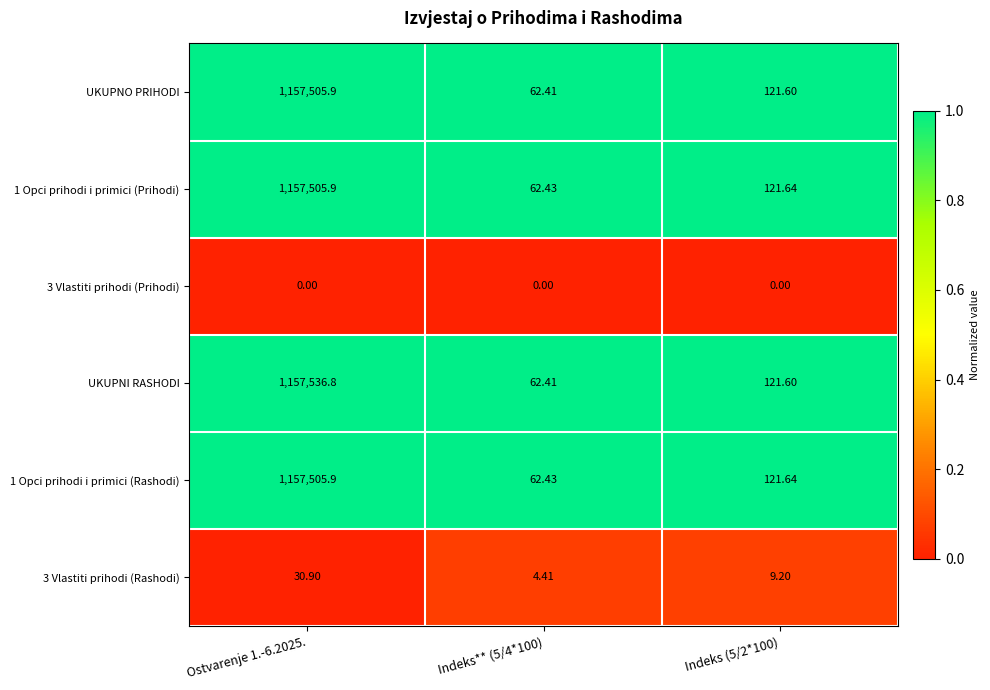

How many categories are shown in the chart?

3